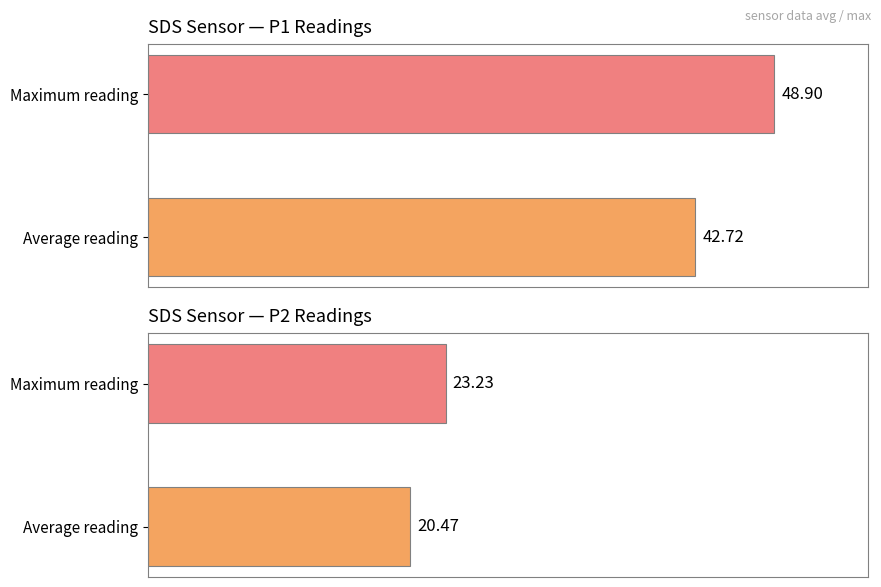

What is the total value across all series at Maximum reading?

72.1